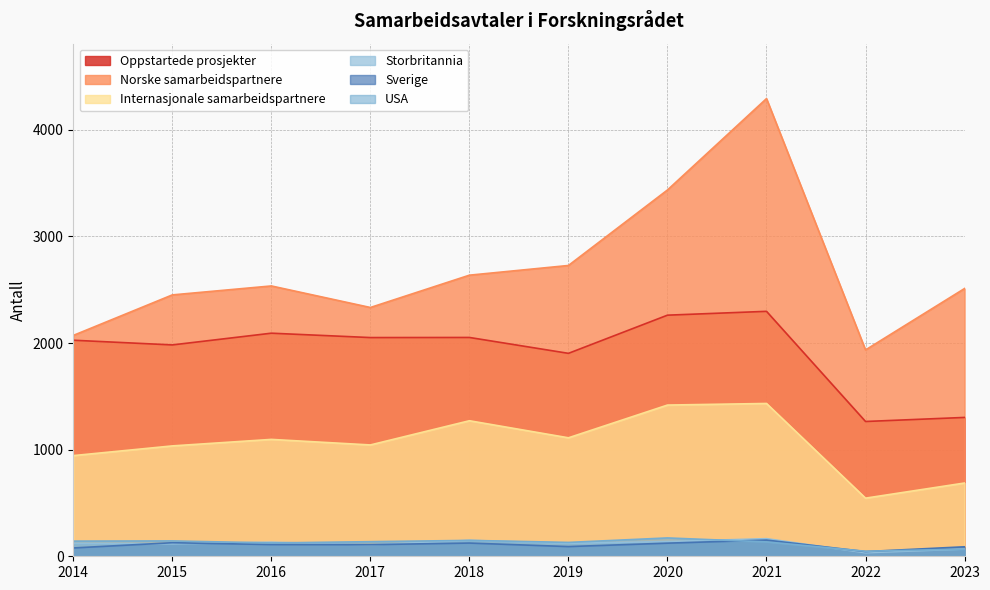

At which category does the chart reach its peak across all series?

2021